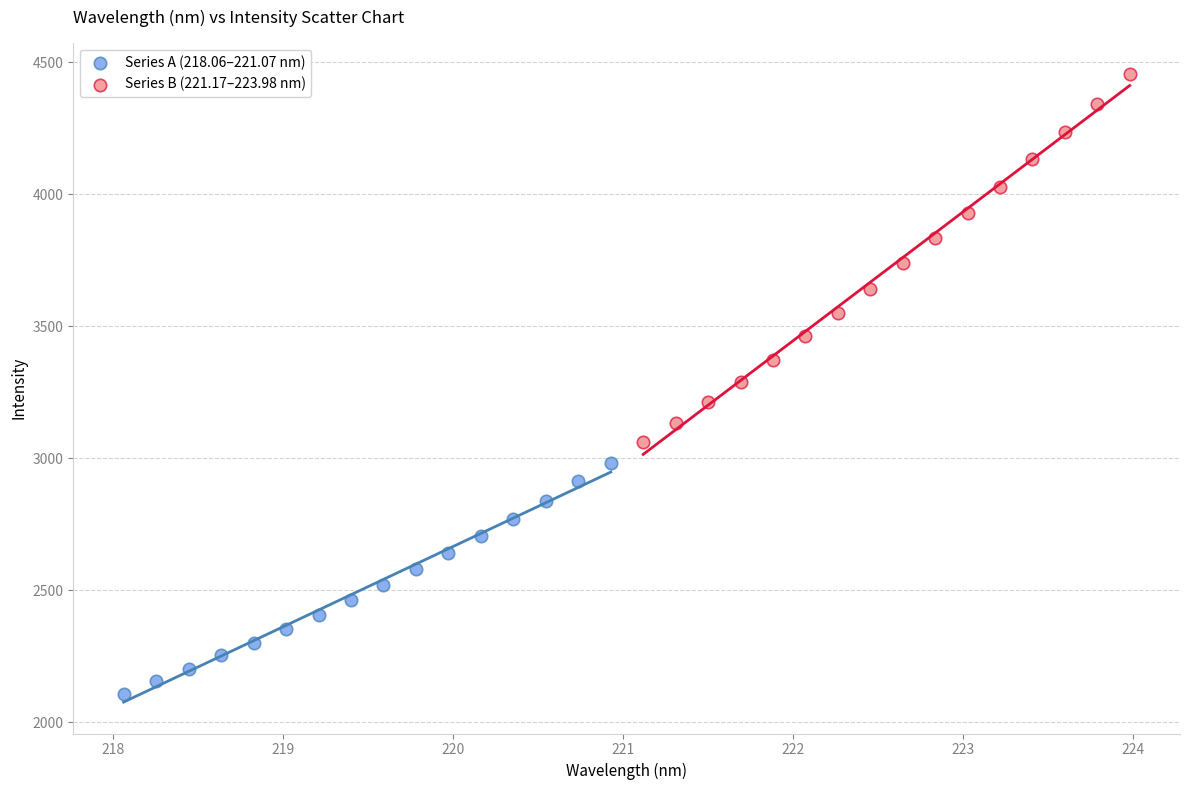

Which series reaches the maximum Y coordinate?

Series B (221.17–223.98 nm)